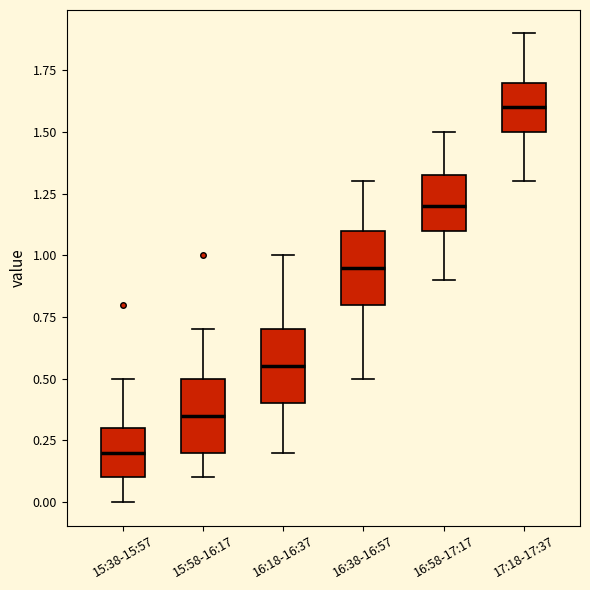

Where is the upper edge of the box for 15:58-16:17 on the y-axis? The values are not printed on the chart, so give them approximately, as read against the axis.

0.50